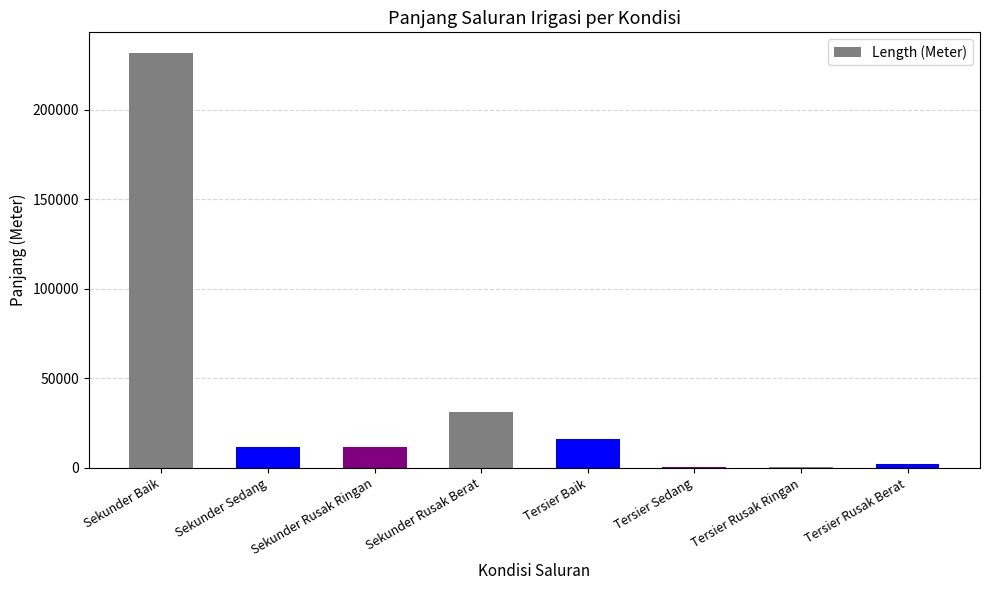

Is it true that the value at Sekunder Sedang is 11436.0?

True